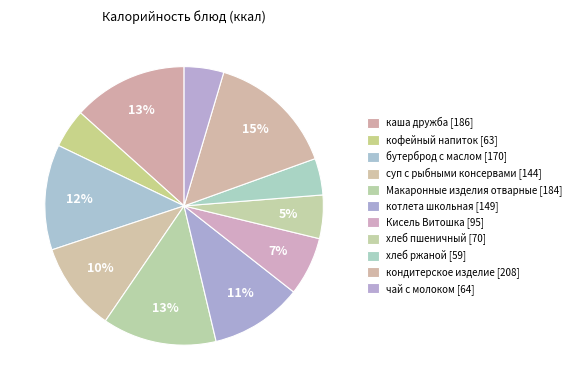

True or false: кондитерское изделие accounts for 15% of the total.

True